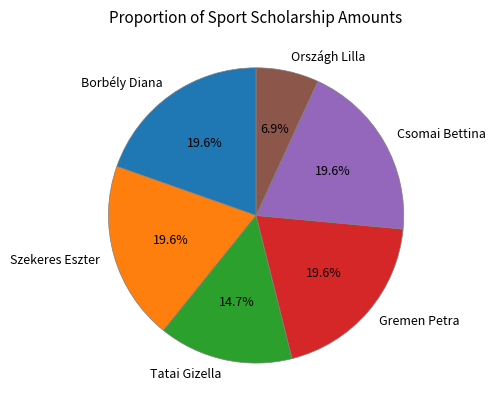

How many slices are in this pie chart?

6